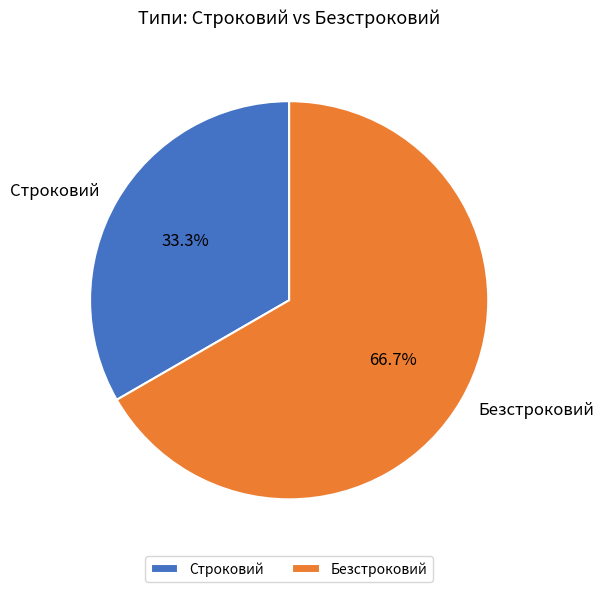

Combined, do Безстроковий and Строковий account for over 50%?

Yes